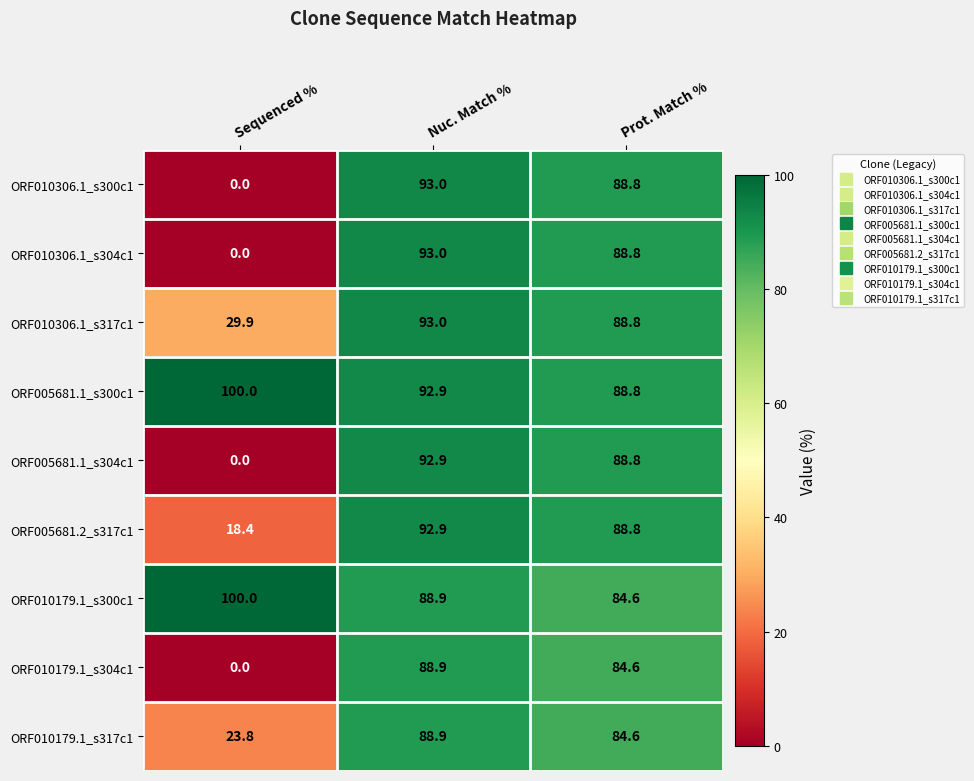

How many categories are shown in the chart?

3